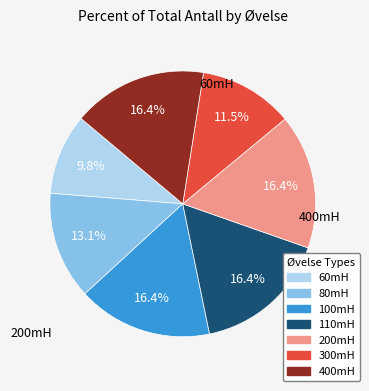

How many slices are in this pie chart?

7